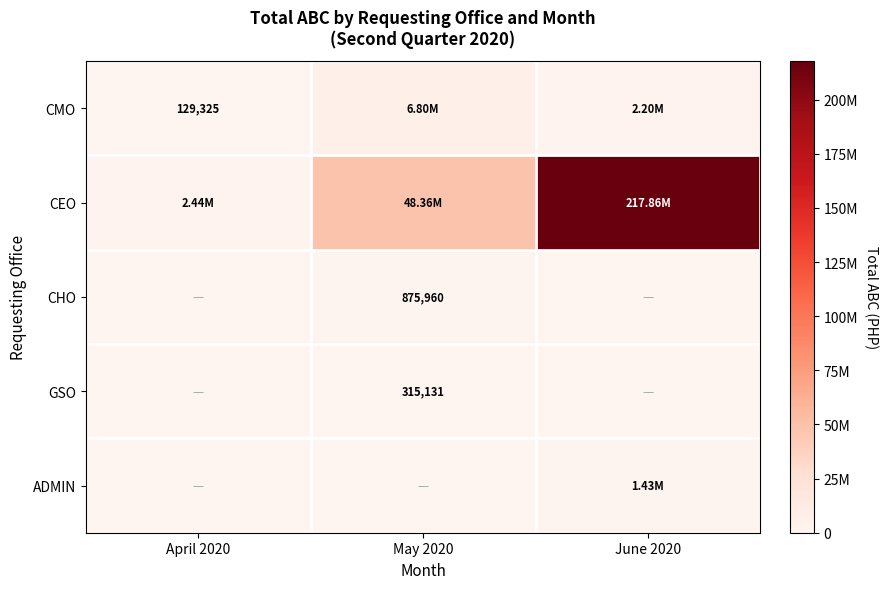

Which series changed the most between May 2020 and June 2020?

CEO